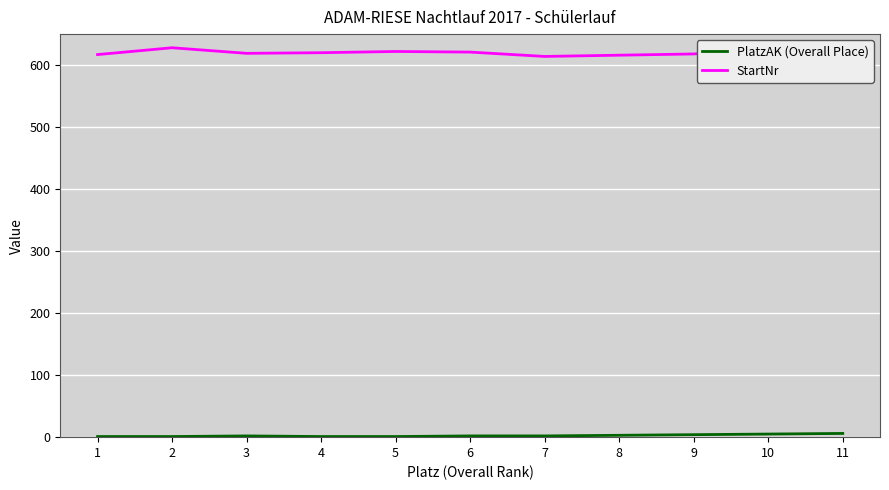

Which series has the widest spread of values?

StartNr